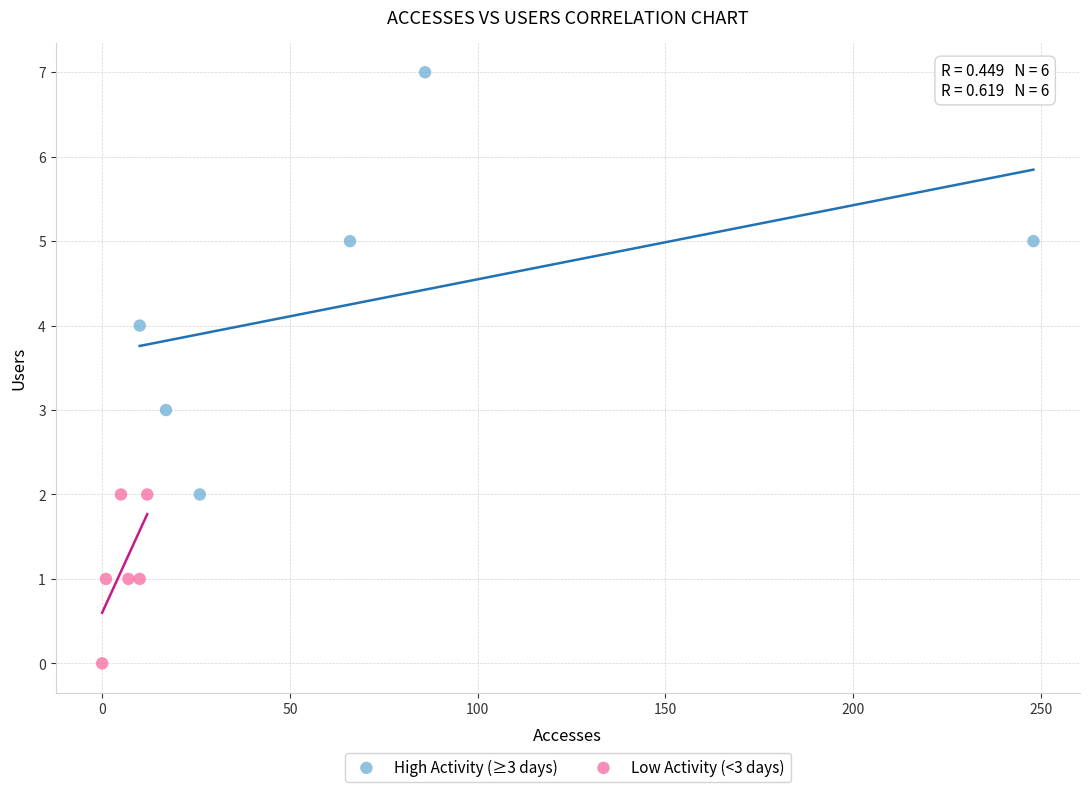

Which series contains the highest Y value?

High Activity (≥3 days)